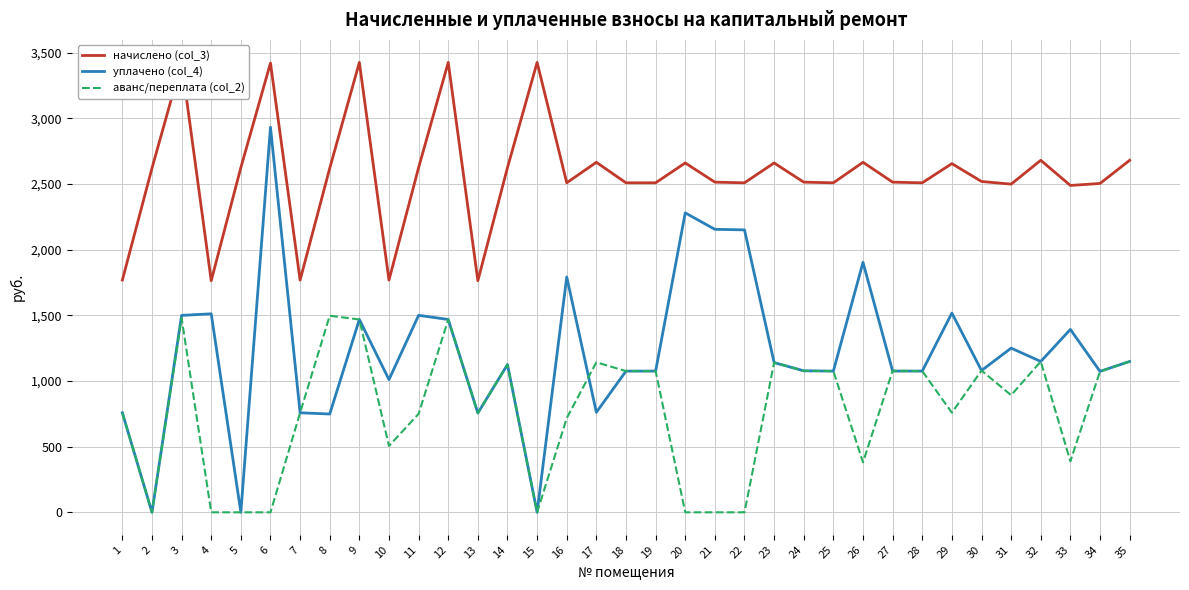

True or false: аванс/переплата (col_2) has a value of 789.0 at 35.

False